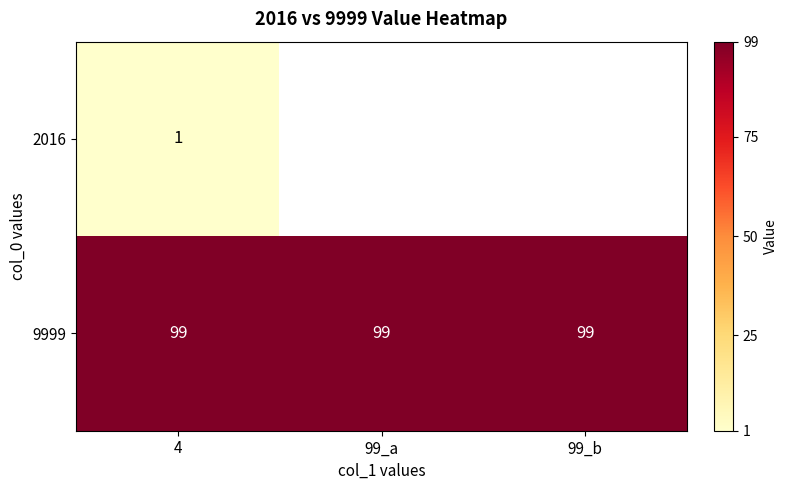

How many categories are shown in the chart?

3